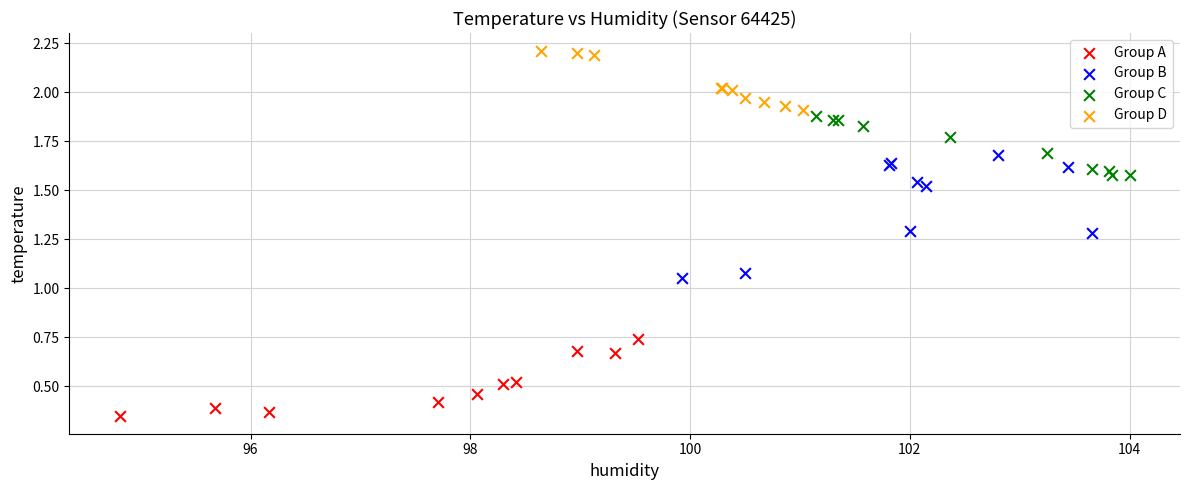

What are all the series names shown in the legend?

Group A, Group B, Group C, Group D